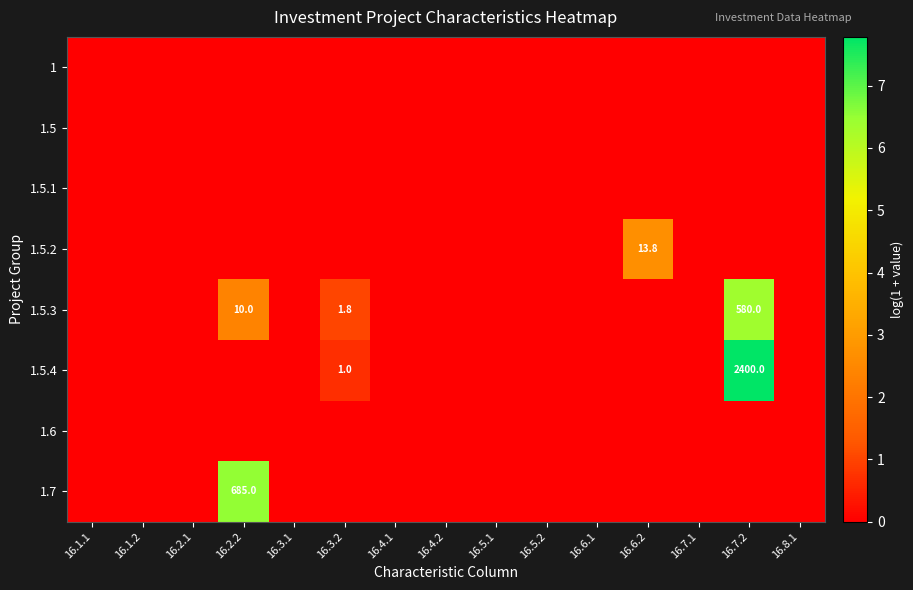

How many data points does each series have?

15